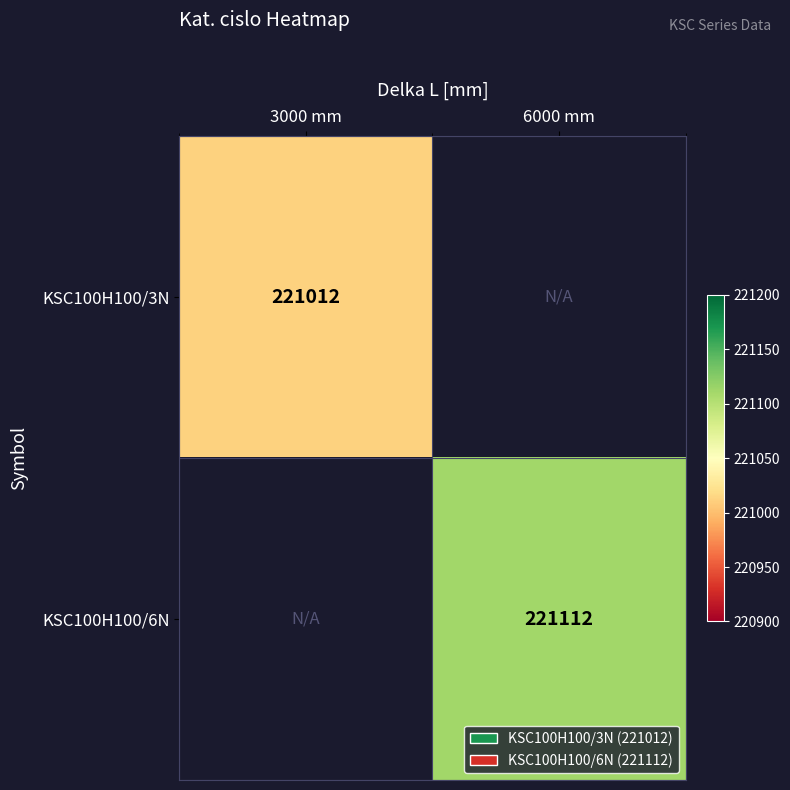

The KSC100H100/6N series shows 221112 at 6000 mm. True or false?

True